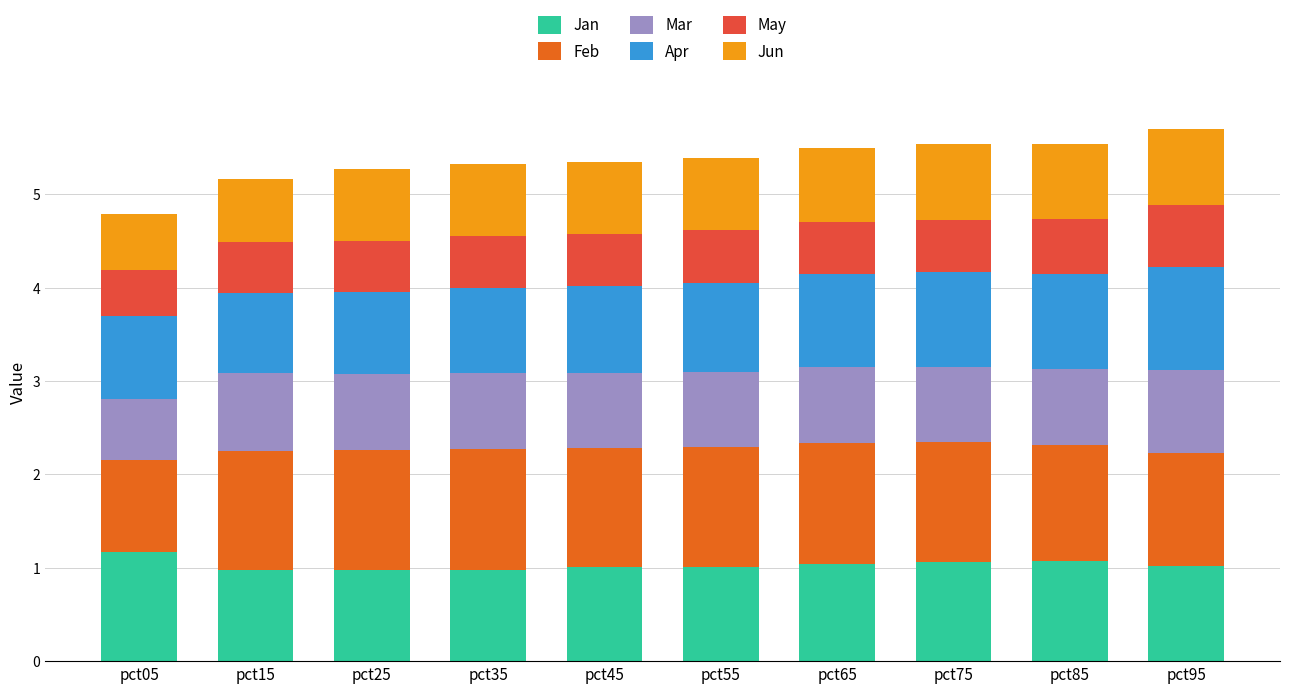

Does the chart contain stacked bars?

Yes